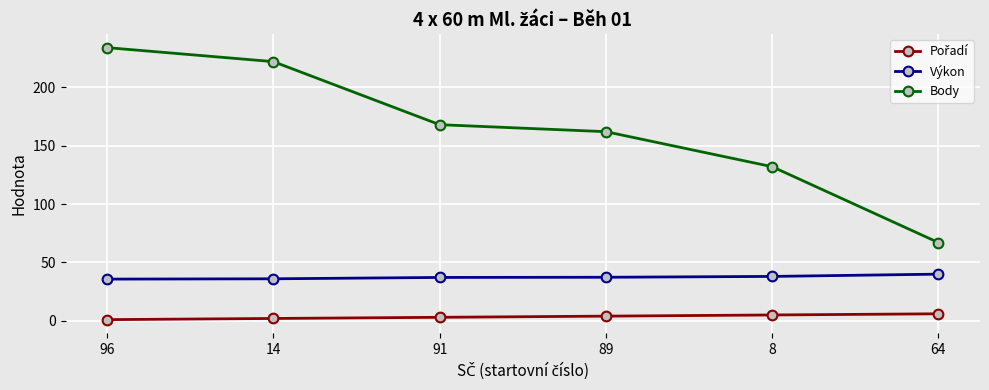

True or false: Výkon and Body cross at least once.

False